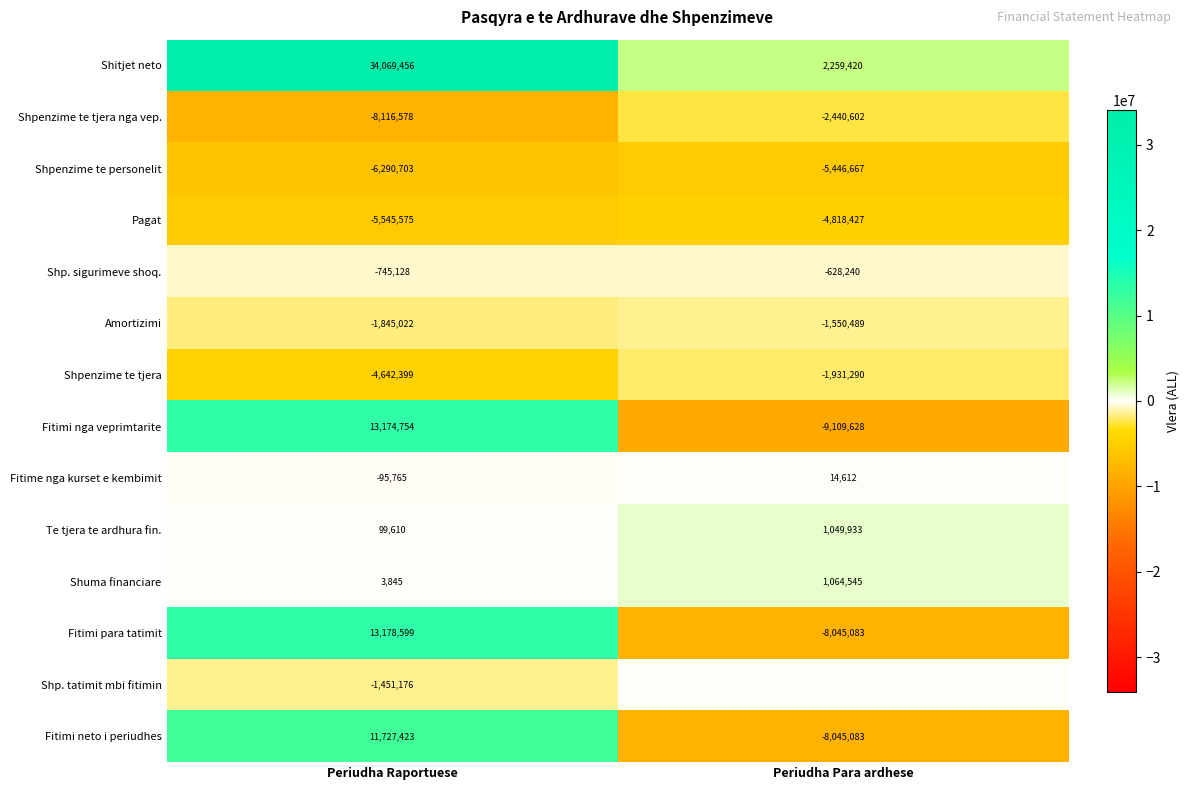

At Periudha Raportuese, list the series in order from largest to smallest.

Shitjet neto, Fitimi para tatimit, Fitimi nga veprimtarite, Fitimi neto i periudhes, Te tjera te ardhura fin., Shuma financiare, Fitime nga kurset e kembimit, Shp. sigurimeve shoq., Shp. tatimit mbi fitimin, Amortizimi, Shpenzime te tjera, Pagat, Shpenzime te personelit, Shpenzime te tjera nga vep.